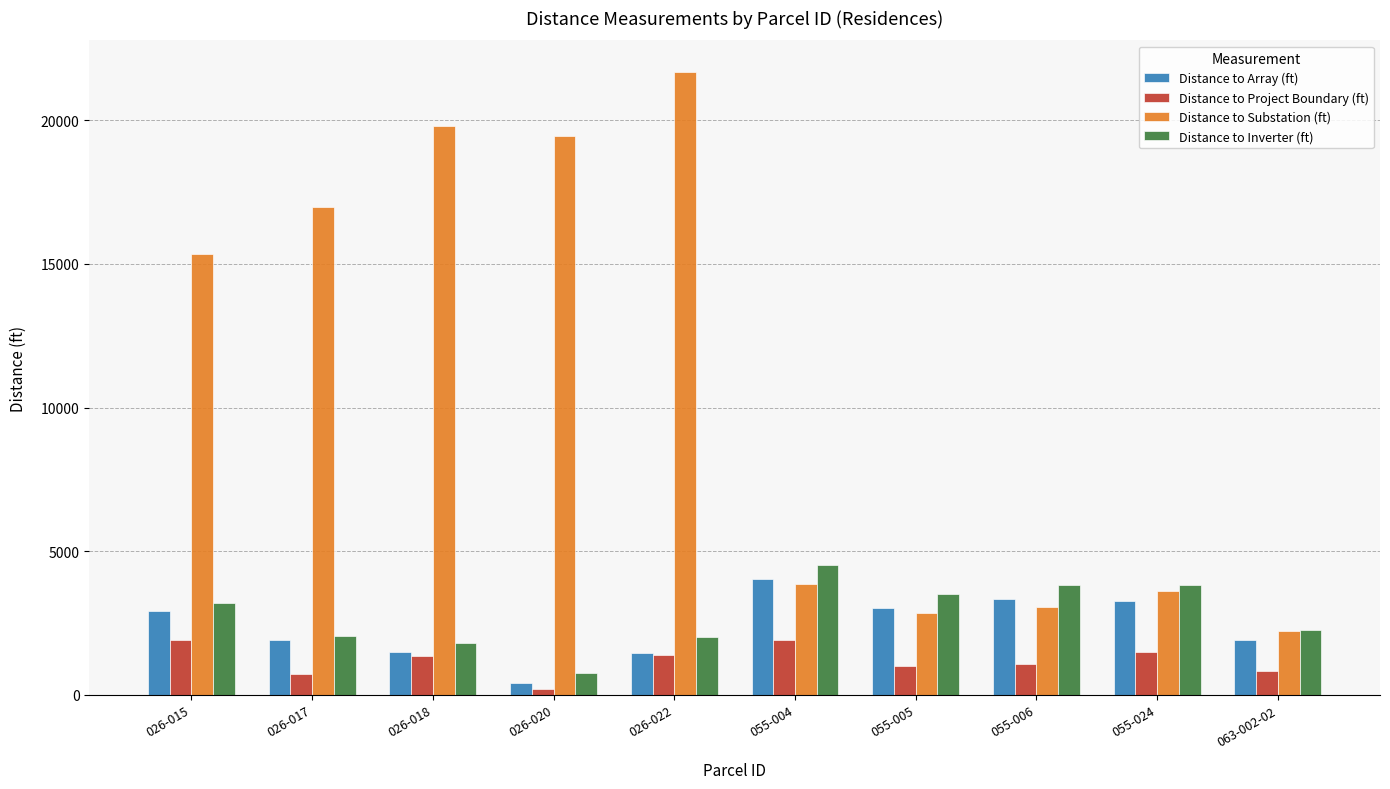

The value of Distance to Inverter (ft) at 055-004 is 6641.7. True or false?

False